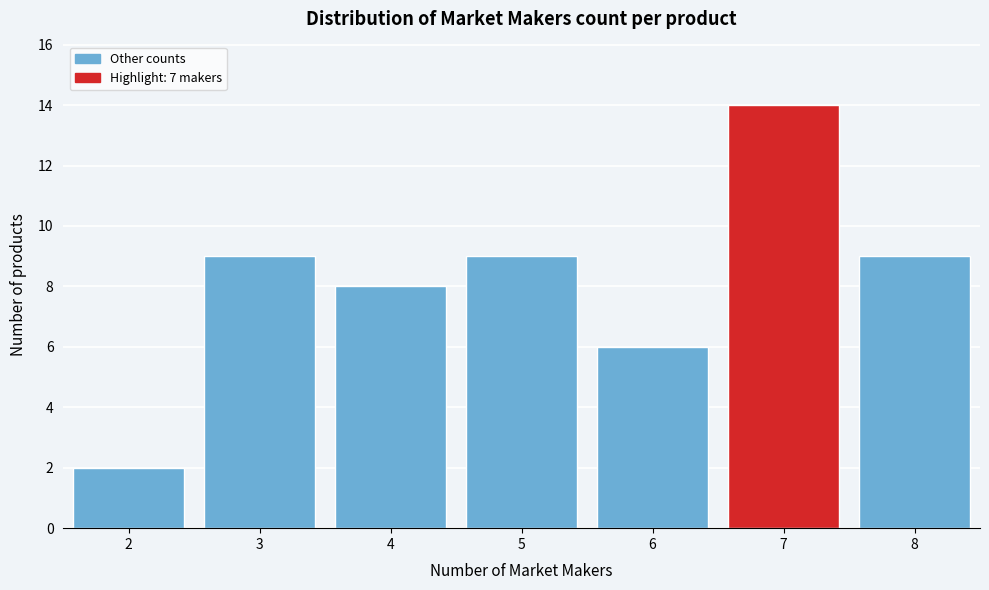

Reading left to right, list every bar in this chart as the range it spans on the x-axis followed by its height. The values are not printed on the chart, so give them approximately, as read against the axis.

1.5 to 2.5: 2
2.5 to 3.5: 9
3.5 to 4.5: 8
4.5 to 5.5: 9
5.5 to 6.5: 6
6.5 to 7.5: 14
7.5 to 8.5: 9